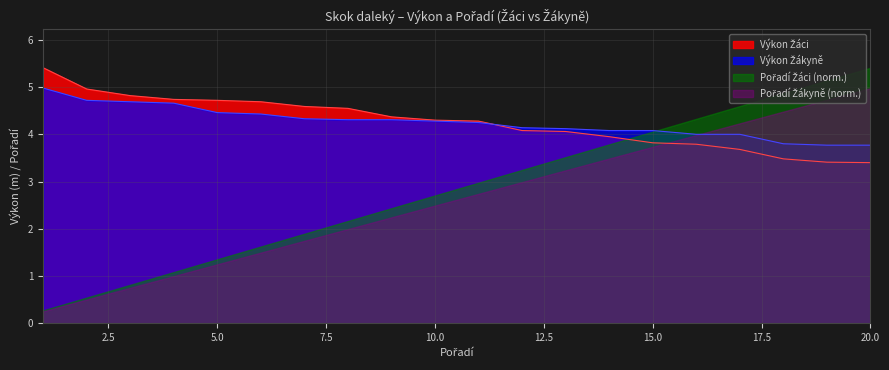

Does the chart have visible grid lines?

Yes